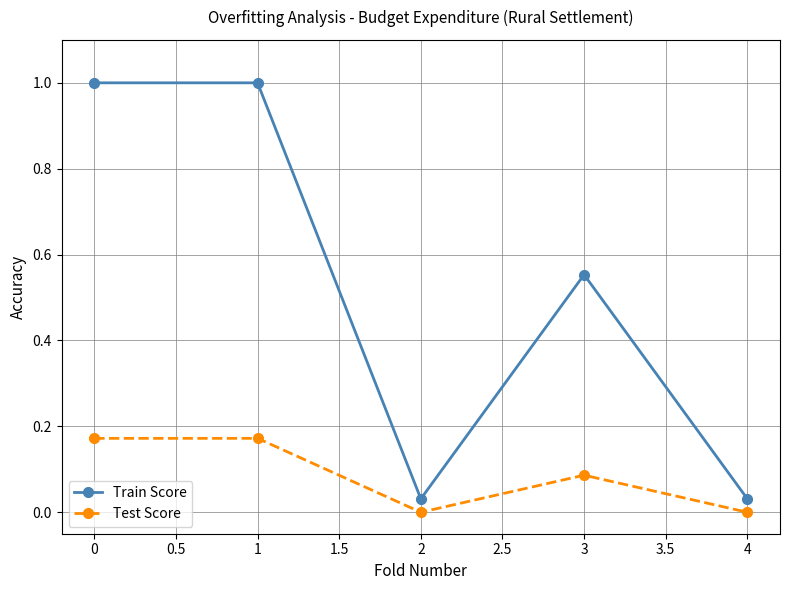

True or false: Test Score and Train Score intersect in this chart.

False